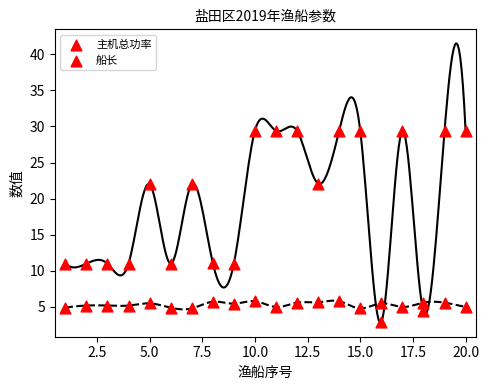

Which series has the widest spread of Y values?

主机总功率